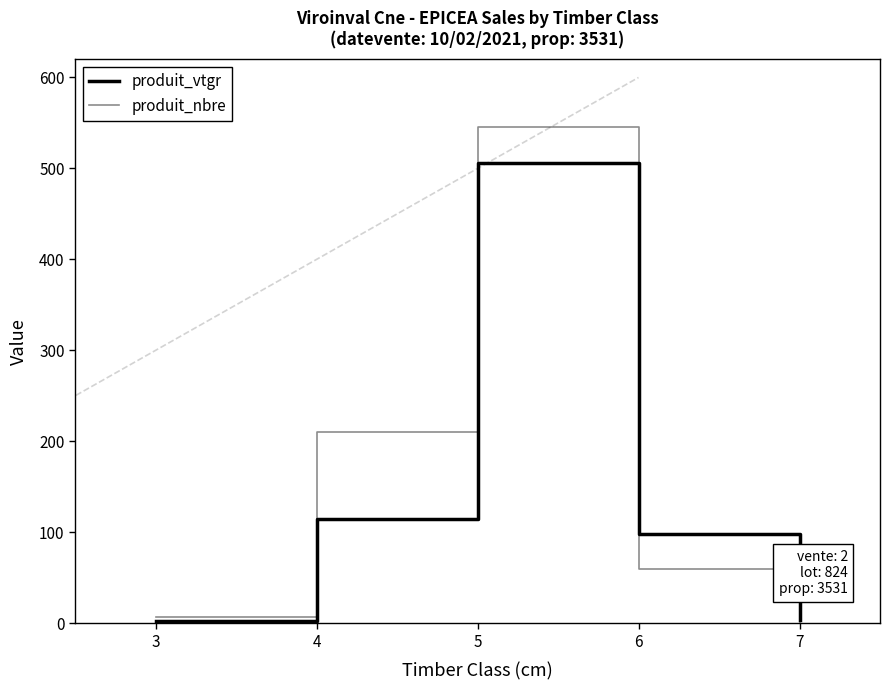

At which label does produit_nbre first exceed 60?

4